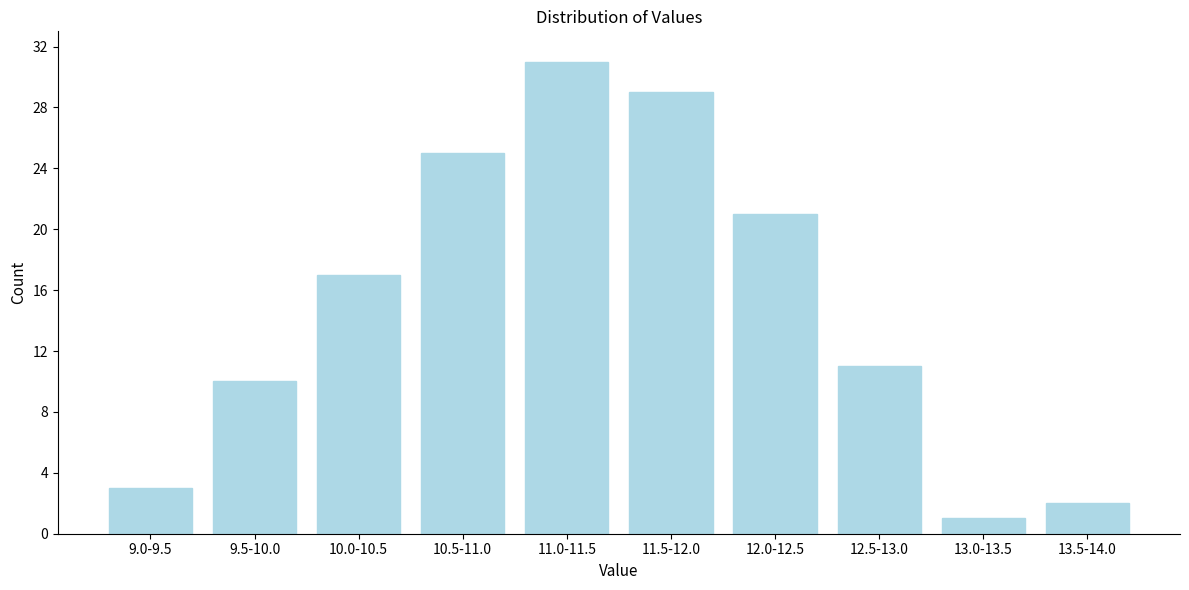

Reading left to right, extract all data points from this chart.

9.0-9.5=3	9.5-10.0=10	10.0-10.5=17	10.5-11.0=25	11.0-11.5=31	11.5-12.0=29	12.0-12.5=21	12.5-13.0=11	13.0-13.5=1	13.5-14.0=2